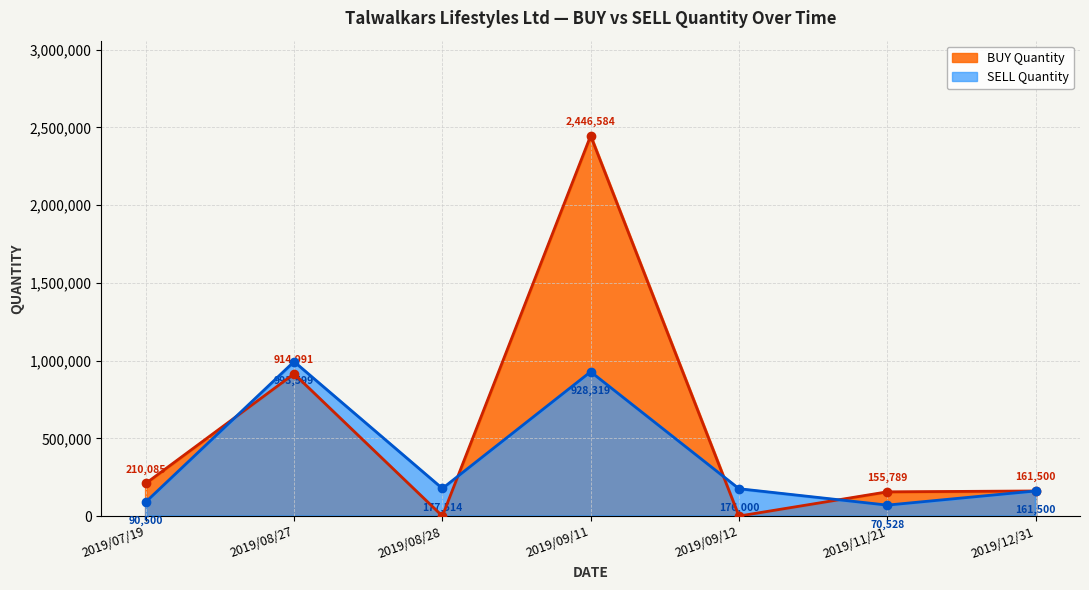

True or false: SELL Quantity has a value of 1280518 at 2019/09/11.

False